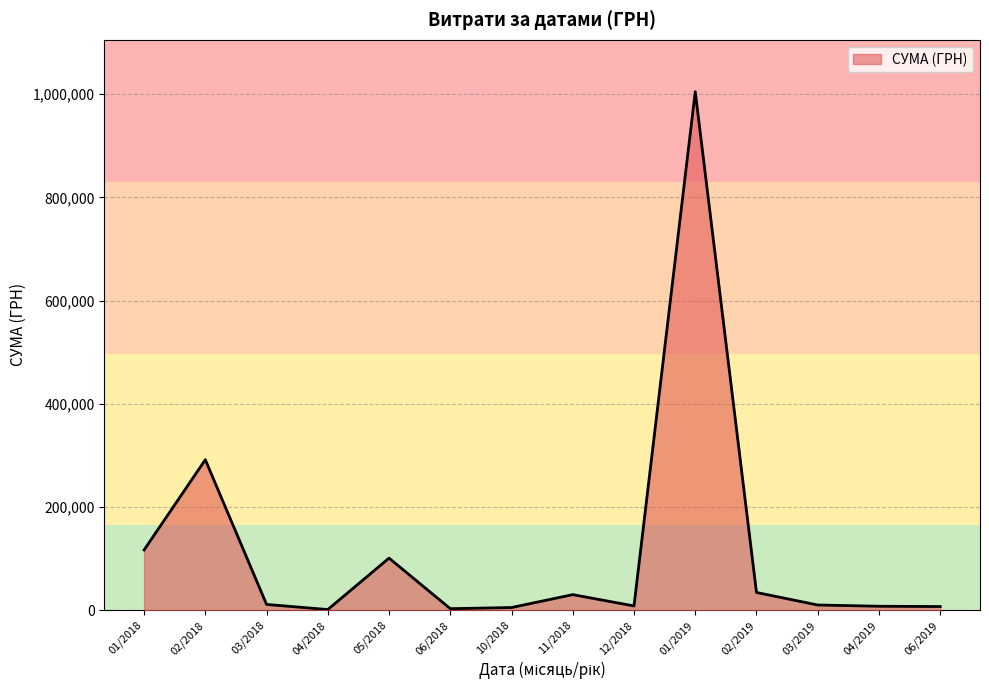

Which category has the highest value across all series?

01/2019